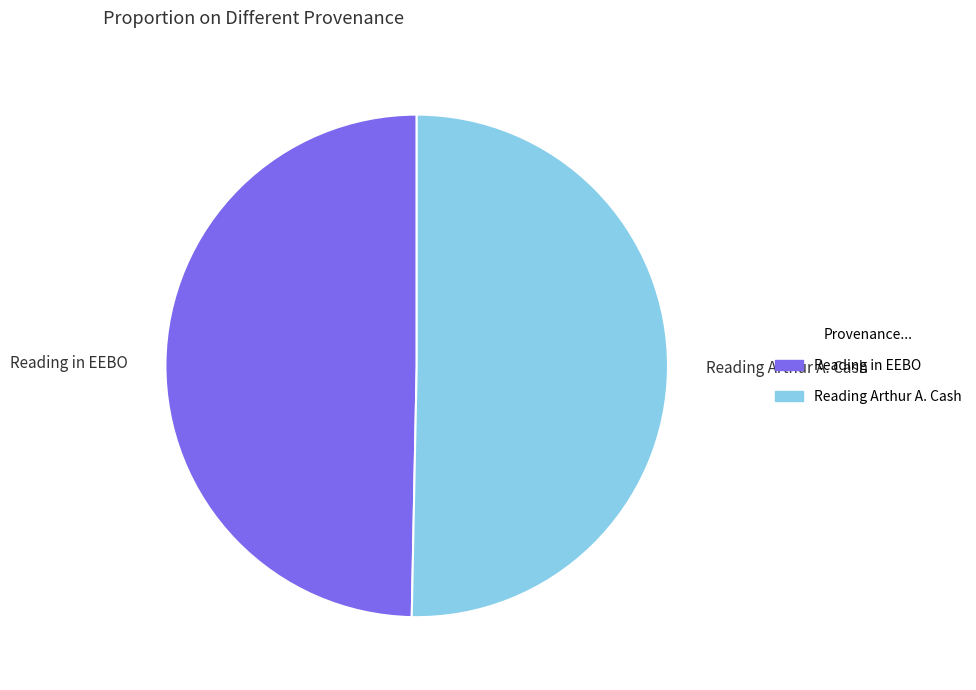

Which category has the smallest portion of the pie?

Reading in EEBO